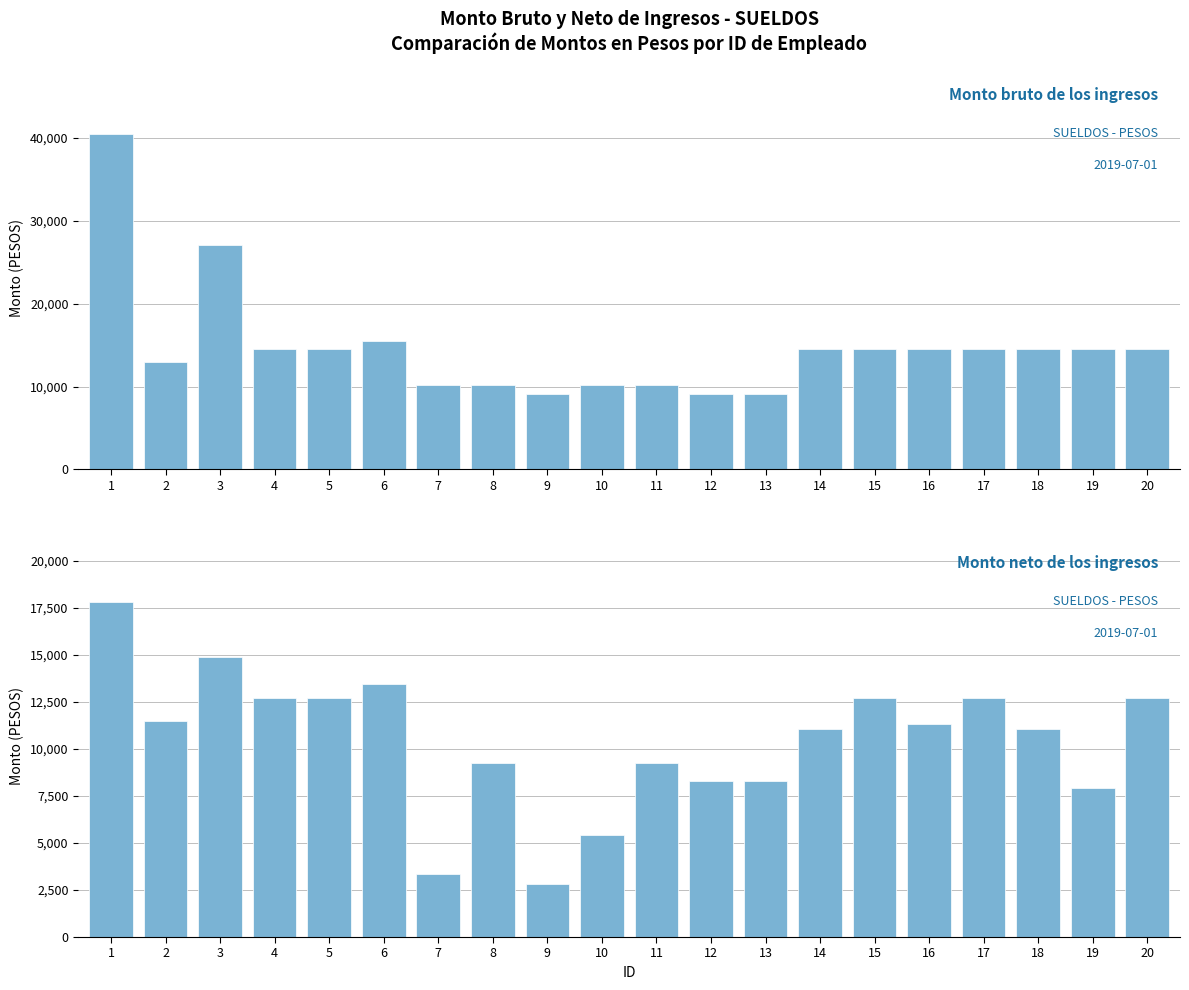

The Monto bruto de los ingresos series shows 25525 at 18. True or false?

False